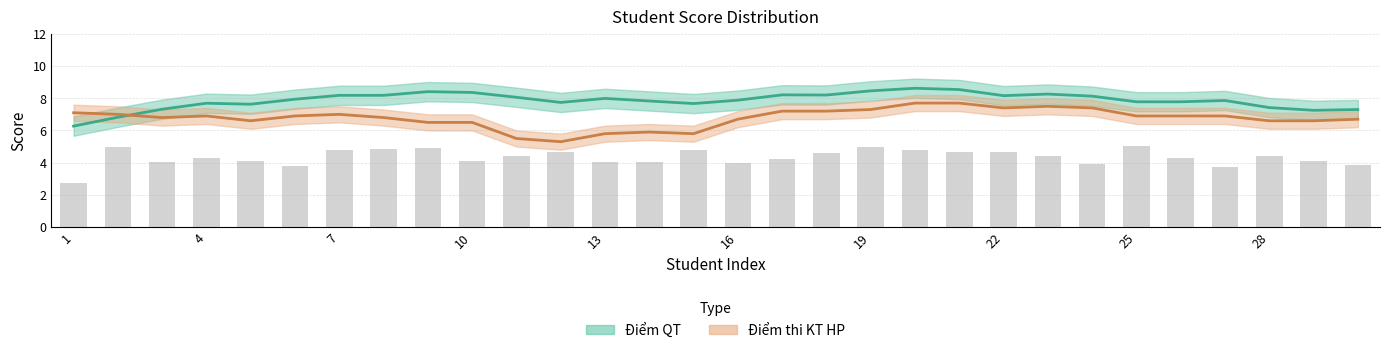

Rank the categories by value from highest to lowest.

25, 2, 19, 9, 8, 7, 15, 20, 12, 21, 22, 18, 11, 23, 28, 26, 4, 17, 5, 10, 29, 13, 14, 3, 16, 24, 30, 6, 27, 1